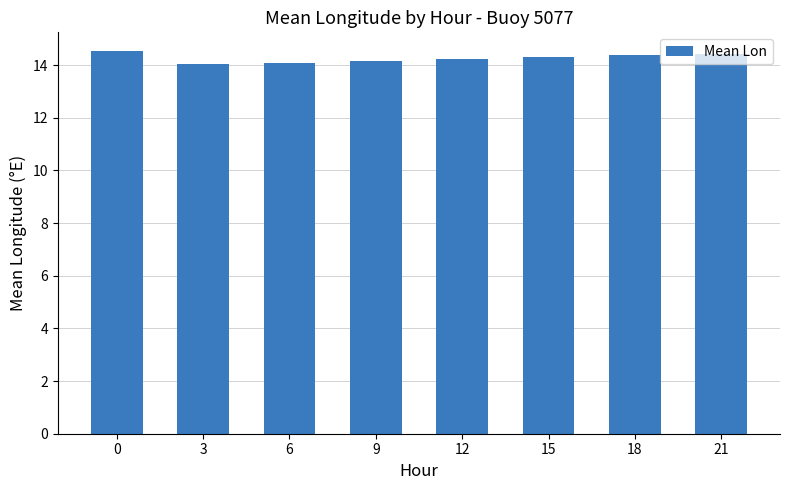

What is the sum of all values?

114.2